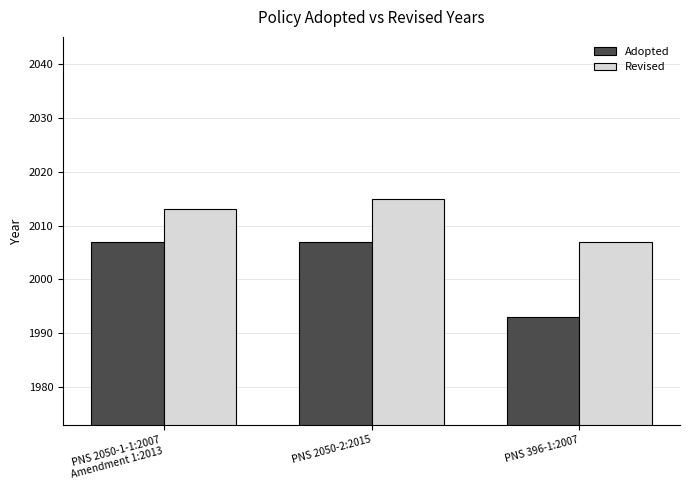

How many series are shown in this chart?

2